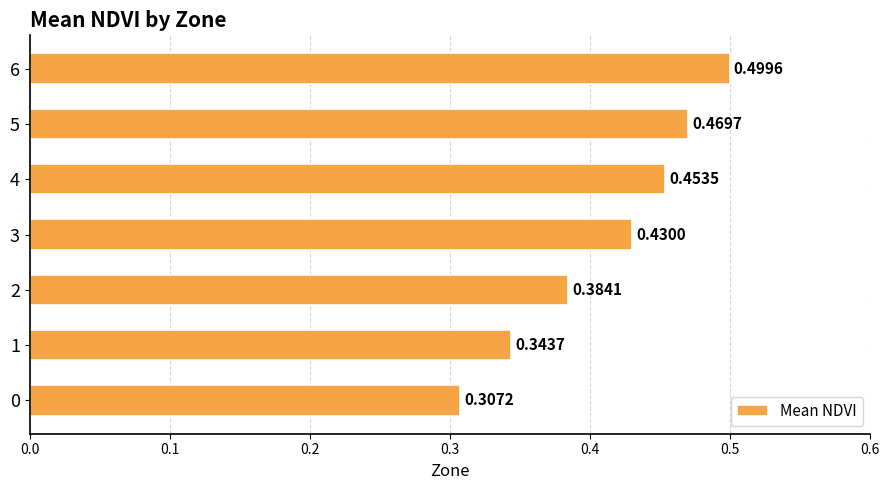

What is the sum of all values?

2.9